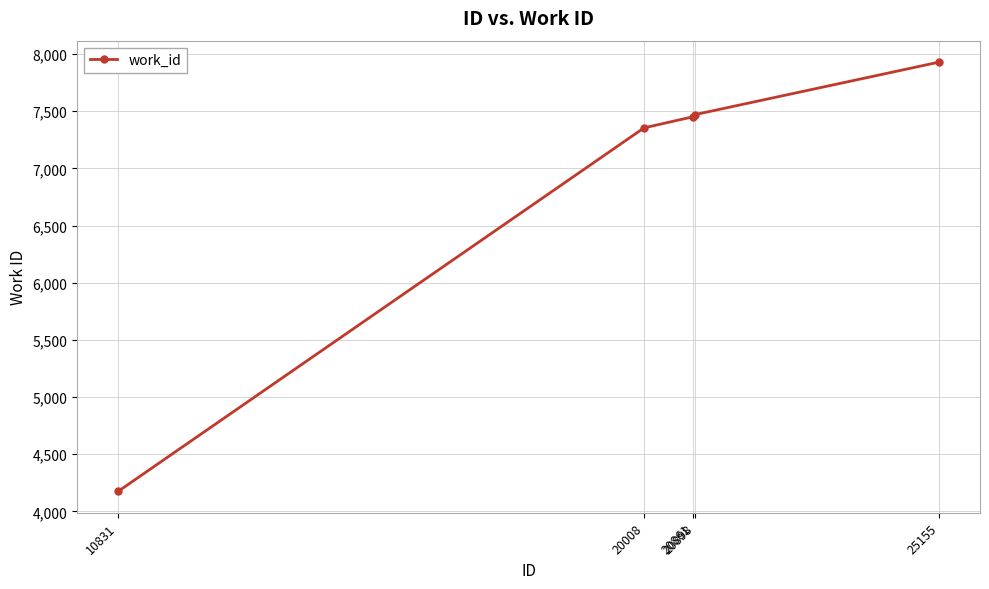

Reading right to left, what are all the values shown in this chart?

25155=7929	20898=7470	20861=7451	20008=7354	10831=4175